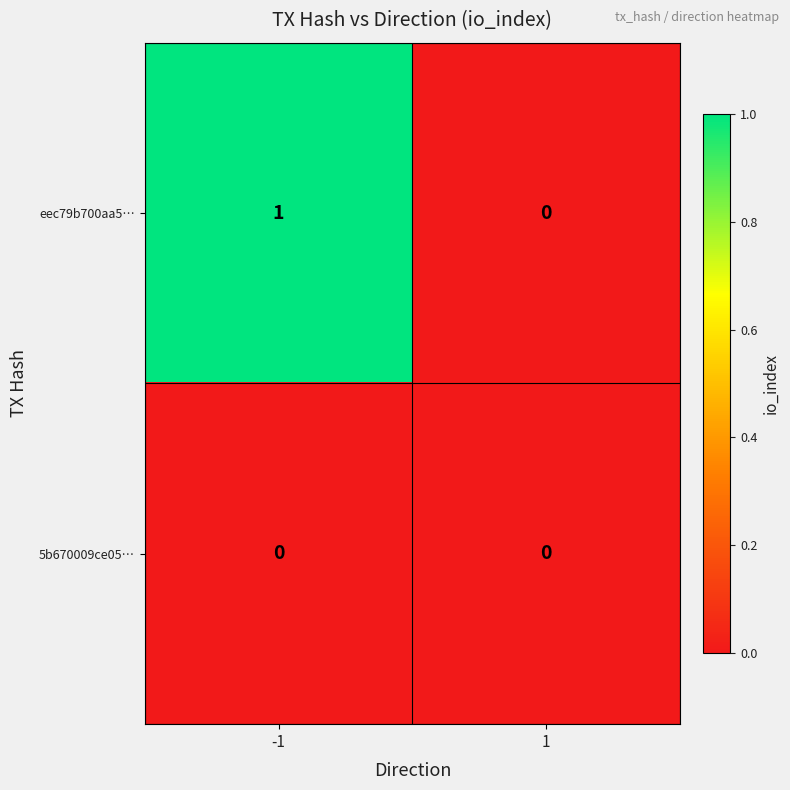

Which series has the largest range (max minus min)?

eec79b700aa5…